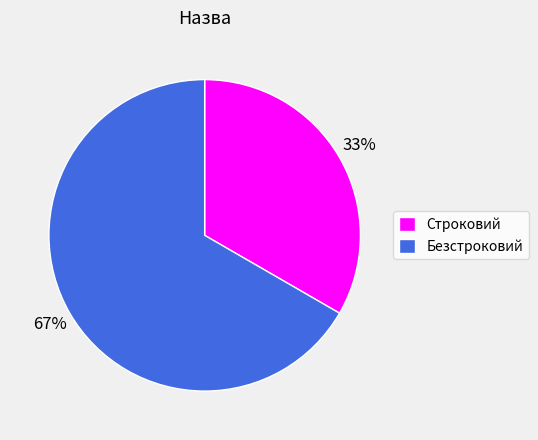

To the nearest percent, what is the combined percentage of Безстроковий and Строковий?

100%